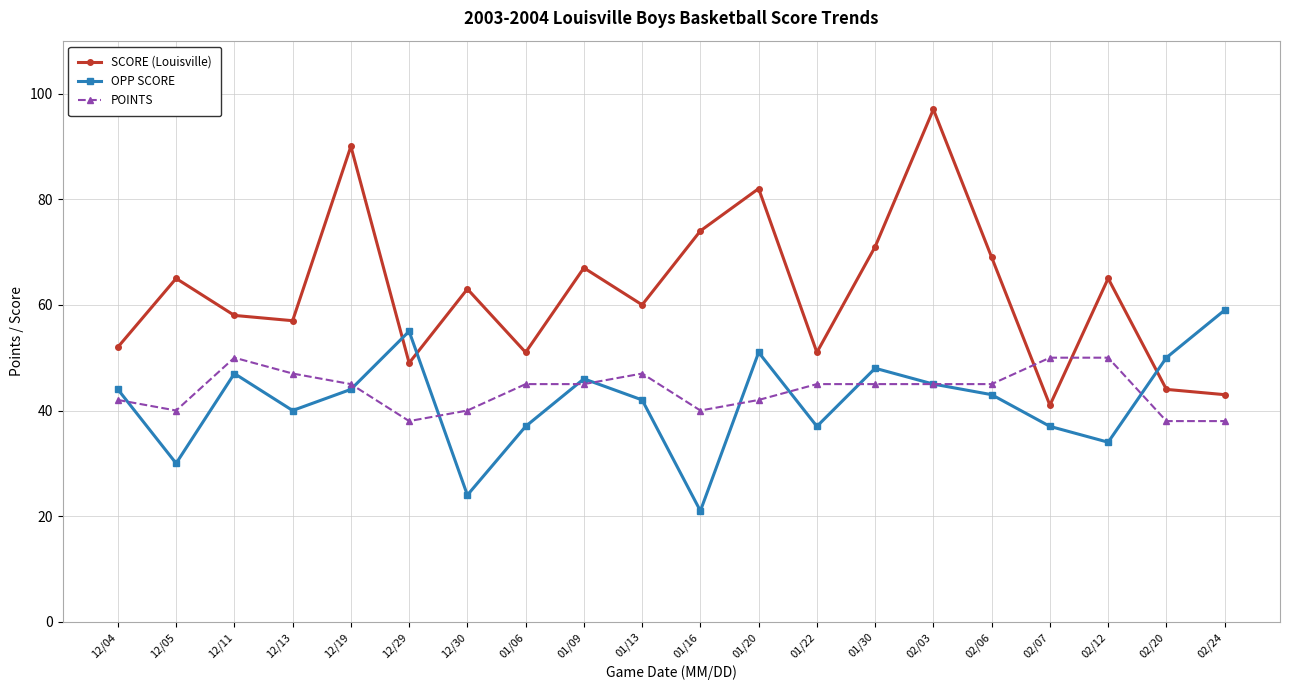

Is it true that OPP SCORE equals 16 at 02/03?

False